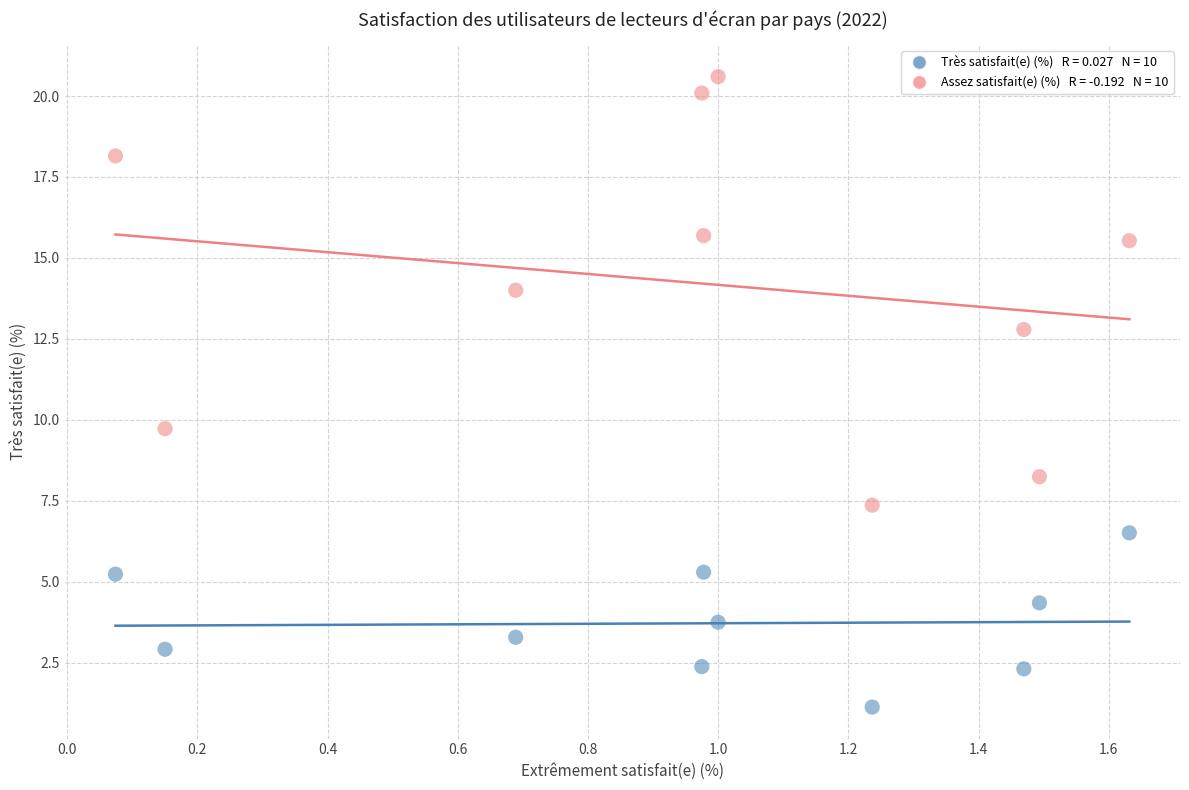

Across all series, what Y value is closest to 10?

9.7